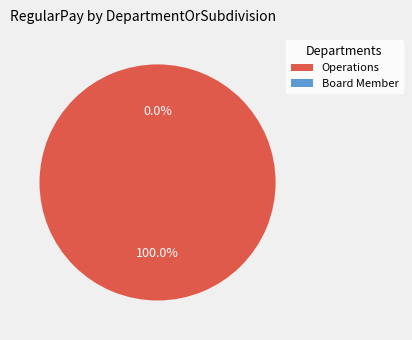

How many slices are in this pie chart?

2